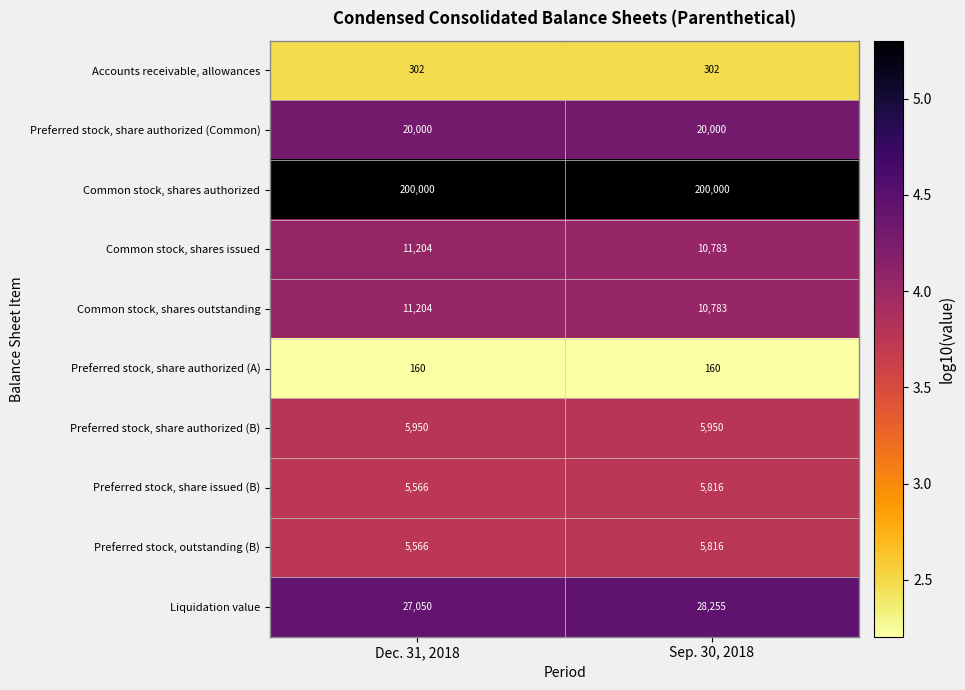

At which category is the sum across all series the highest?

Sep. 30, 2018